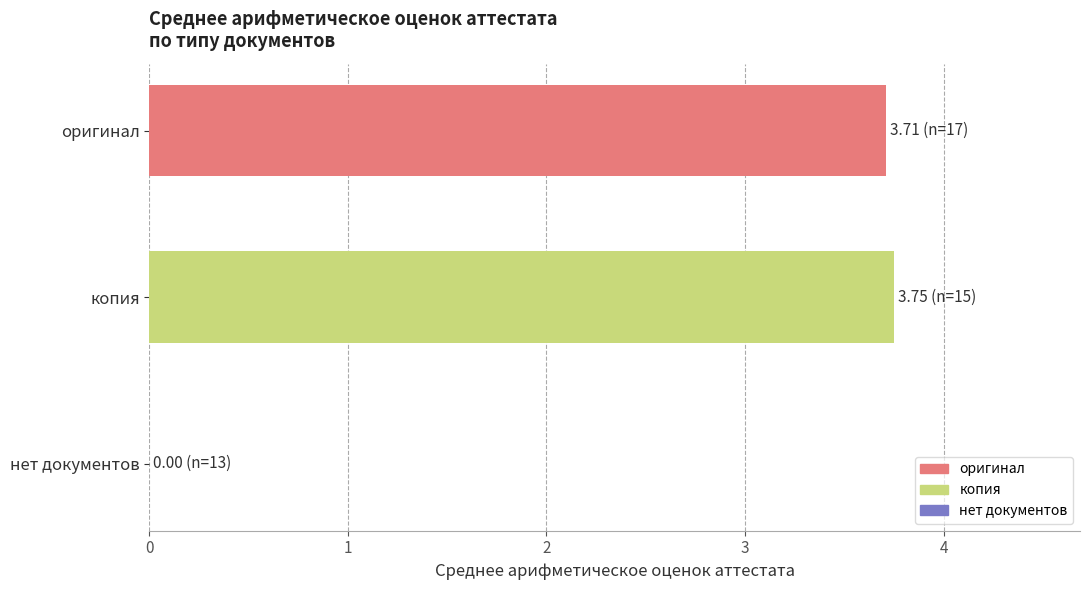

The value at копия is 6.0. True or false?

False